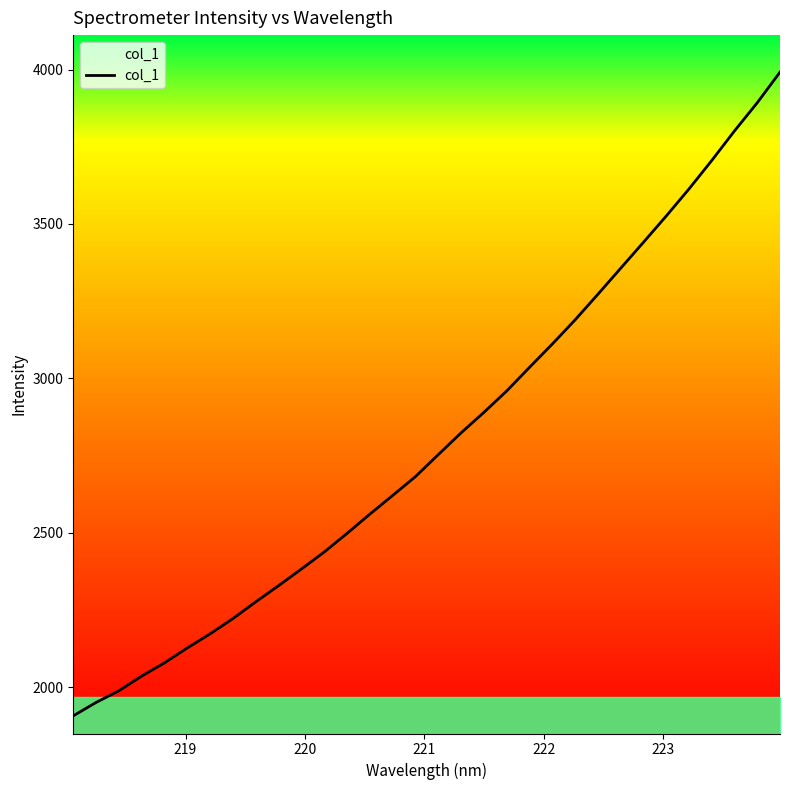

What is the greatest value displayed?

3991.6